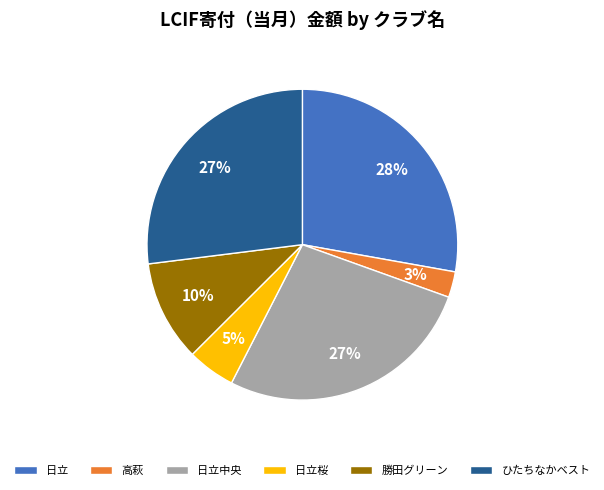

What is the largest slice in the pie chart?

日立